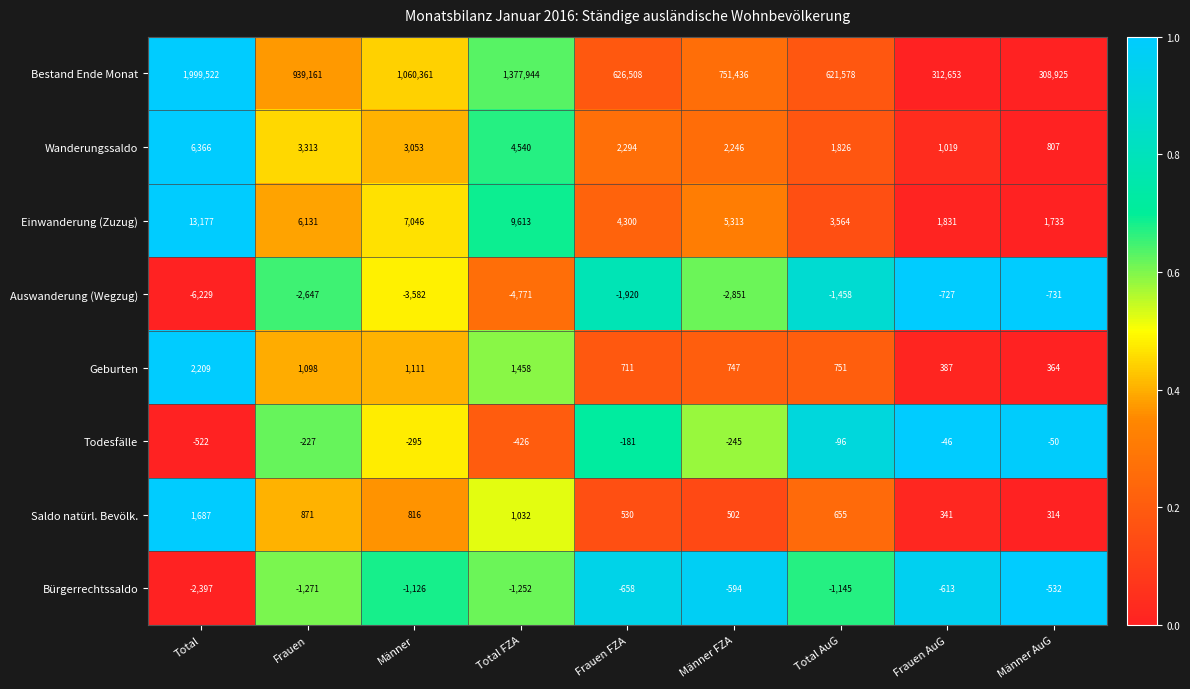

The Wanderungssaldo series shows 595 at Frauen AuG. True or false?

False